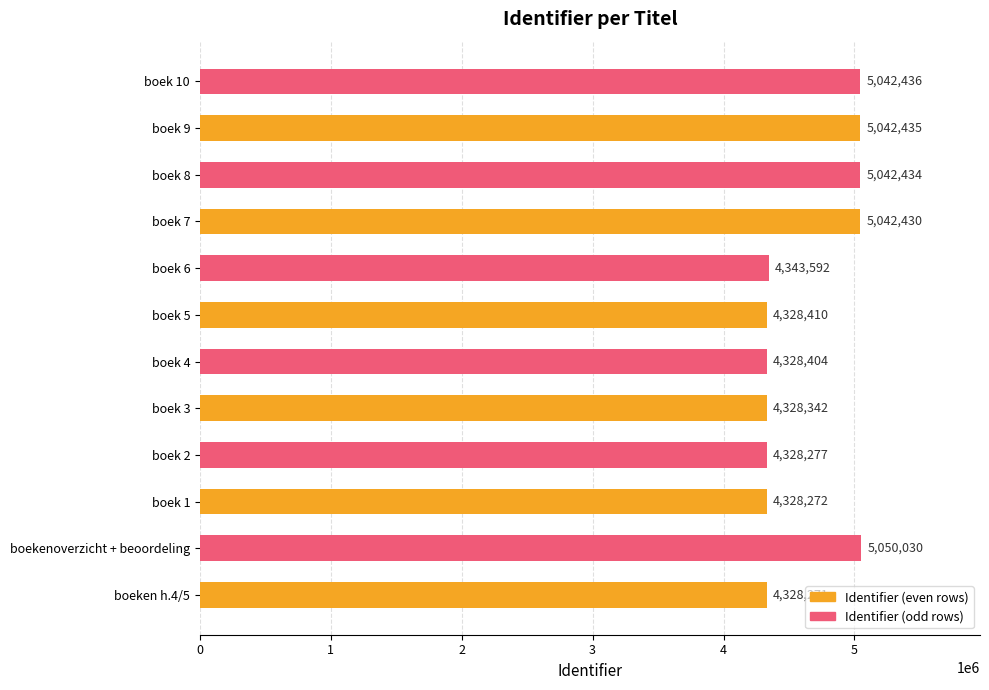

Rank the categories by value from lowest to highest.

boeken h.4/5, boek 1, boek 2, boek 3, boek 4, boek 5, boek 6, boek 7, boek 8, boek 9, boek 10, boekenoverzicht + beoordeling